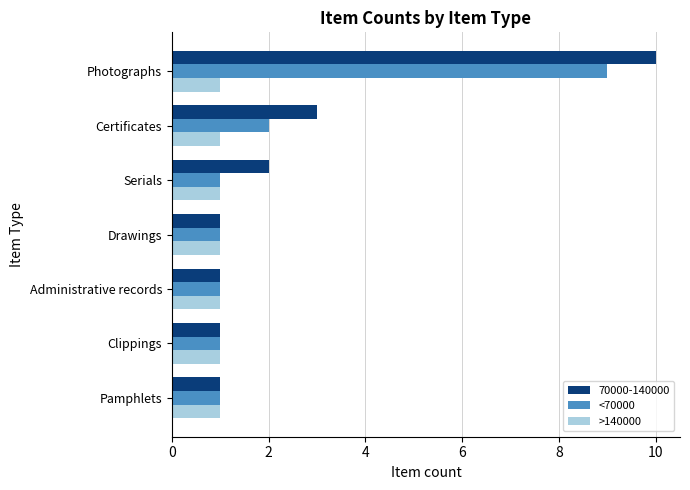

Which series has the largest total across all categories?

70000-140000